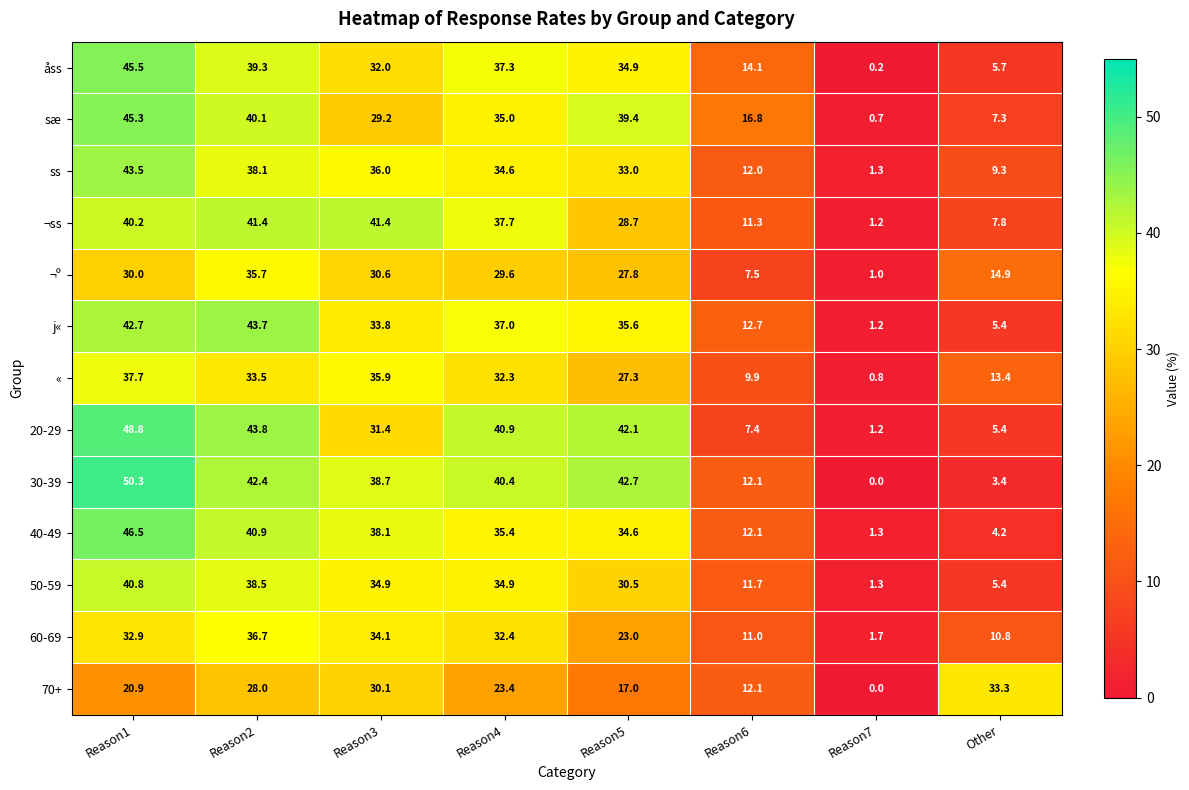

At which category does the chart reach its peak across all series?

Reason1